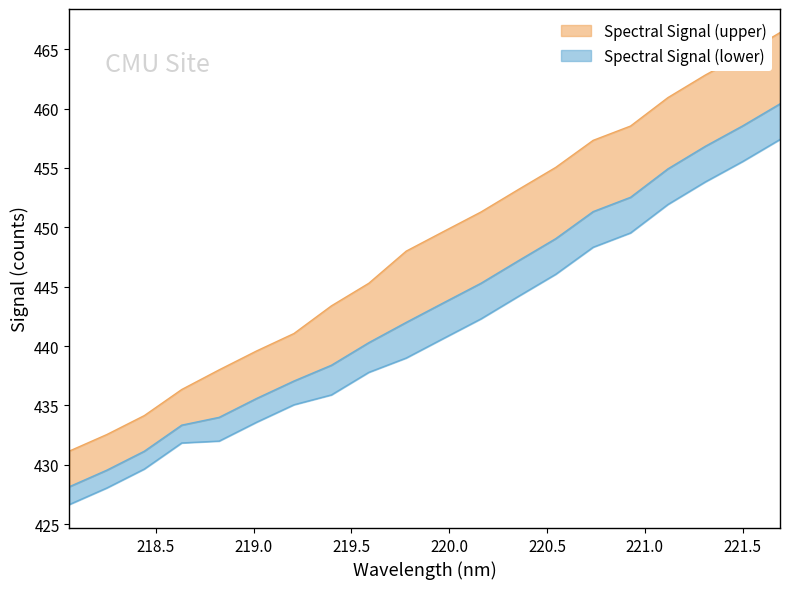

List the series in order of their peak value, highest first.

Spectral Signal (upper), Spectral Signal (lower)